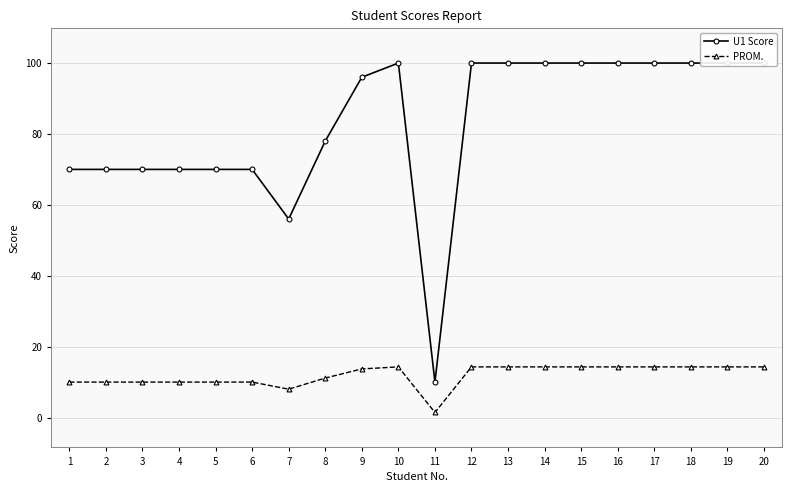

At how many categories does at least one series exceed 18?

19